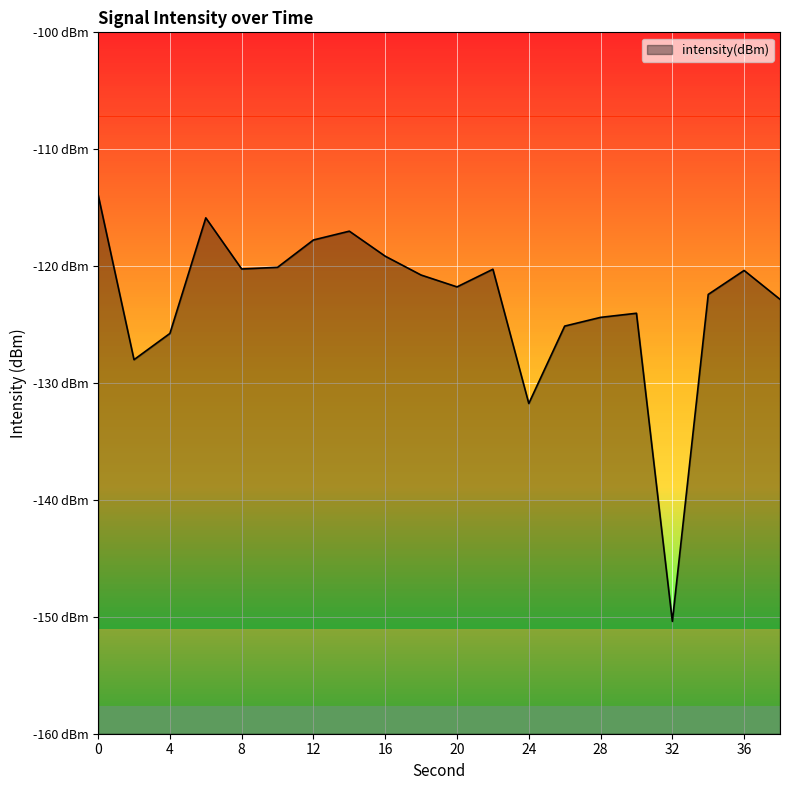

How many data points does each series have?

20